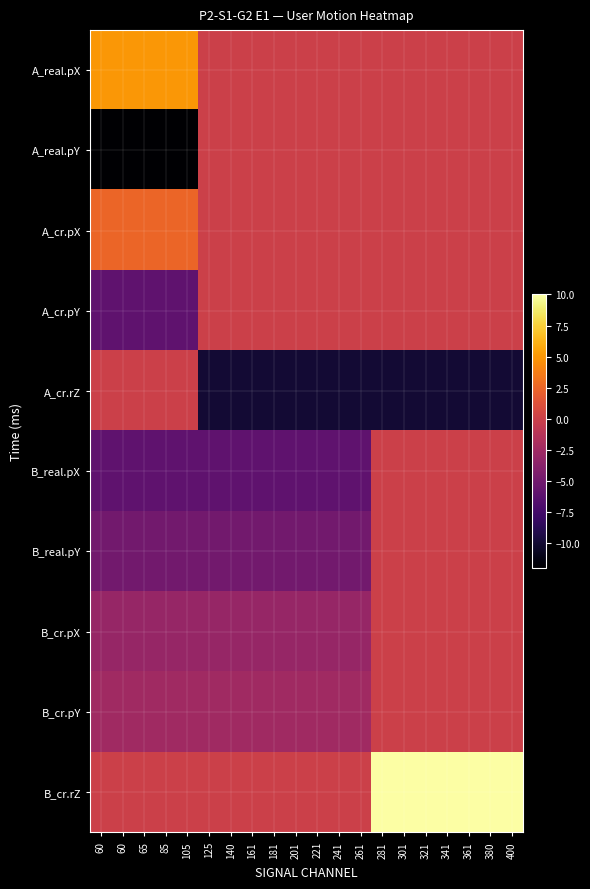

At which category is the sum across all series the highest?

281